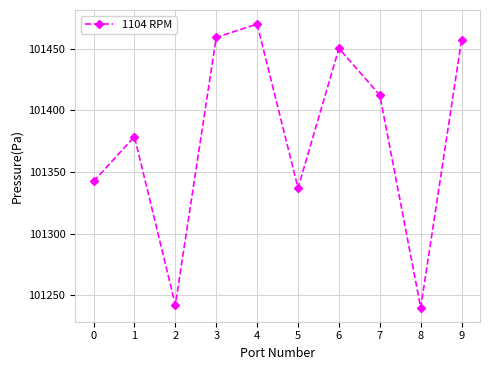

At which category does the chart reach its peak across all series?

4